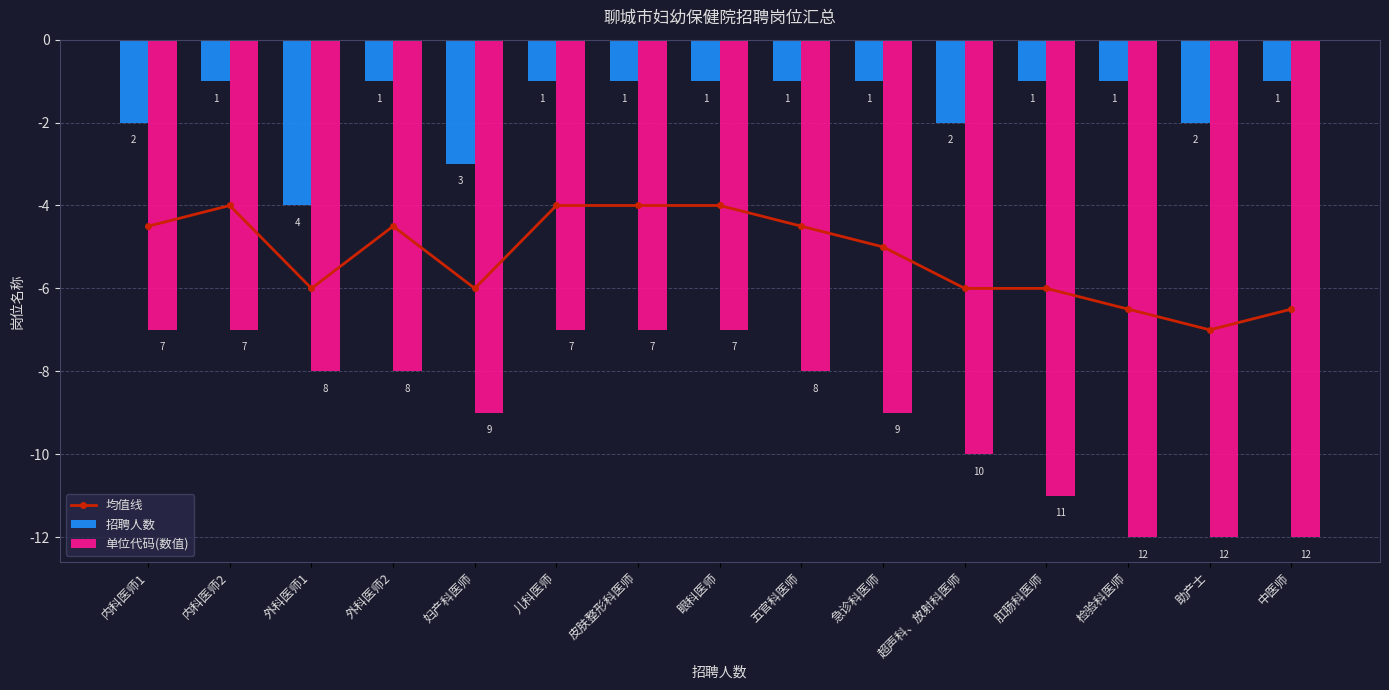

What is the total value across all series at 中医师?

-19.5